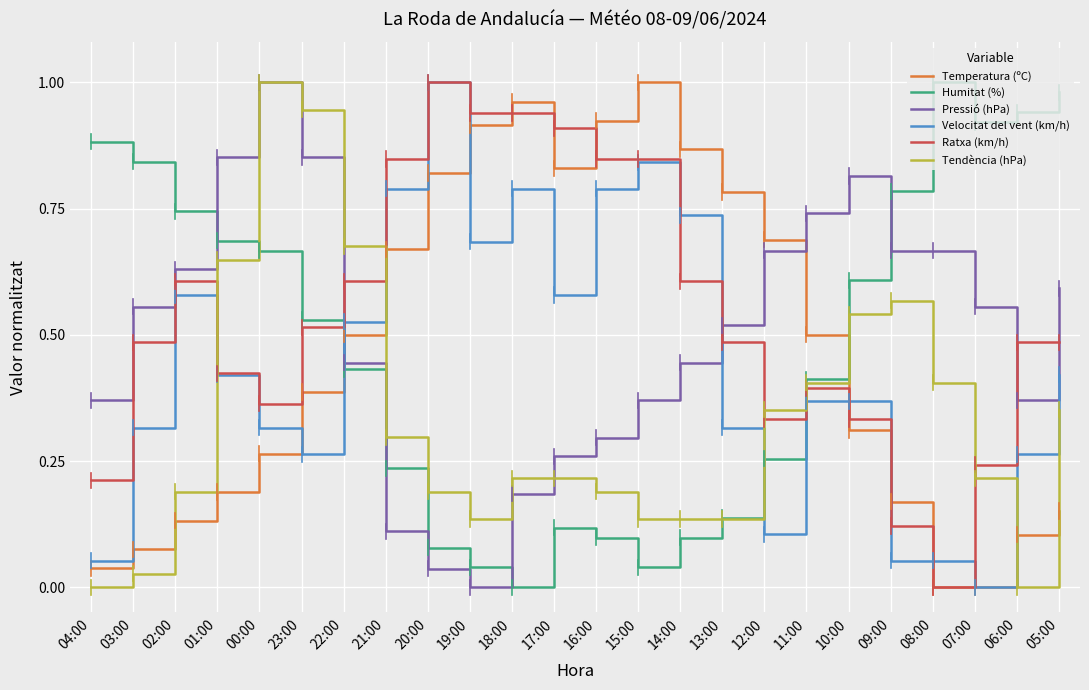

What is the total value across all series at 16:00?

3.1